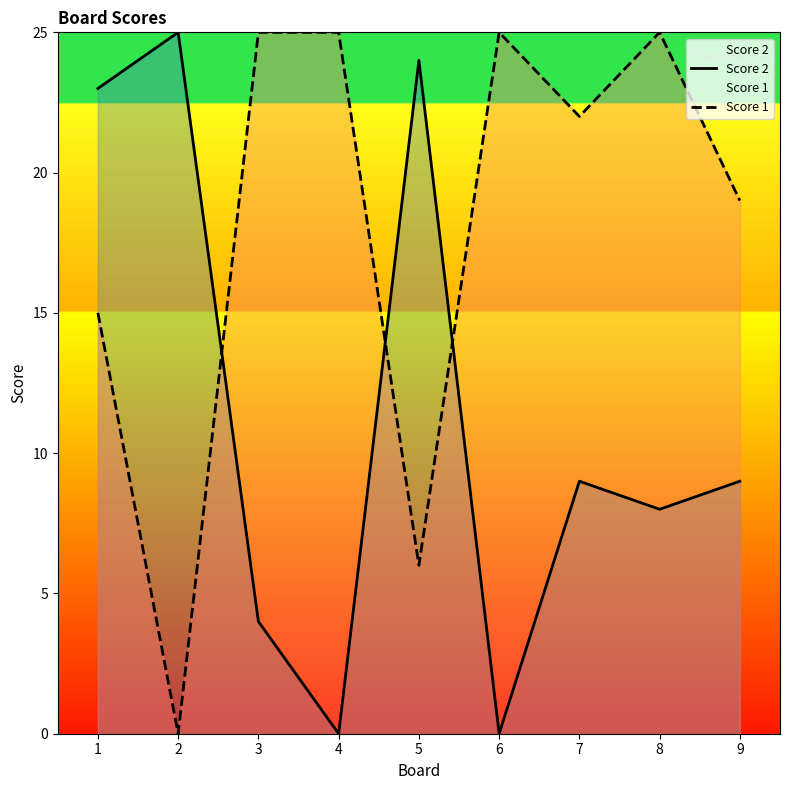

At 8, list the series in order from smallest to largest.

Score 2, Score 1